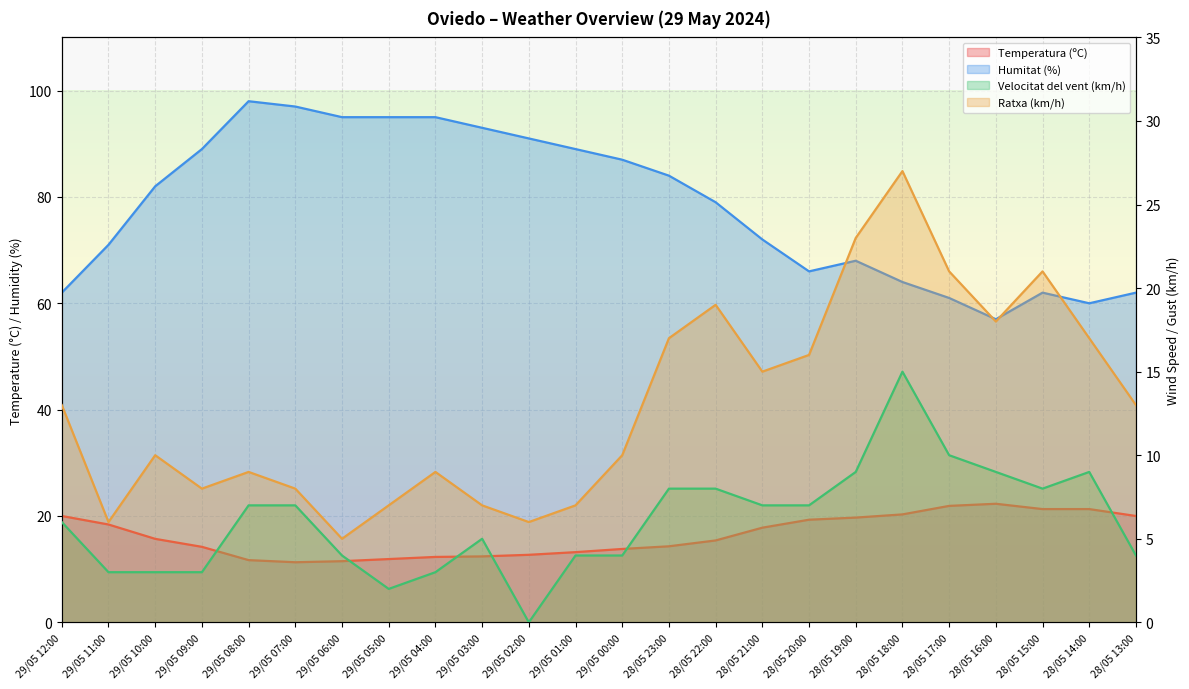

What are all the series names shown in the legend?

Temperatura (ºC), Humitat (%), Velocitat del vent (km/h), Ratxa (km/h)